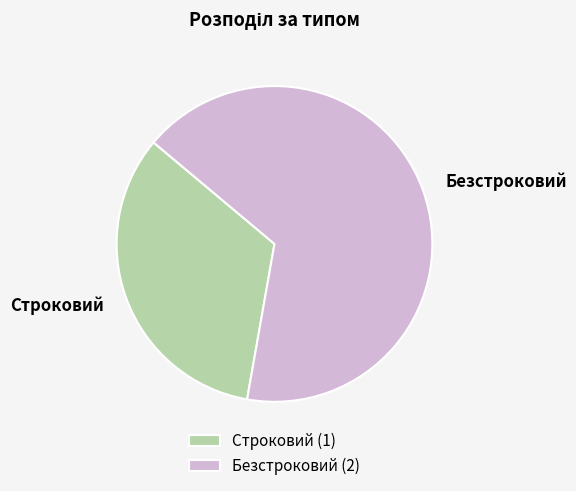

Approximately how many times larger is the value at Безстроковий compared to Строковий?

2.0